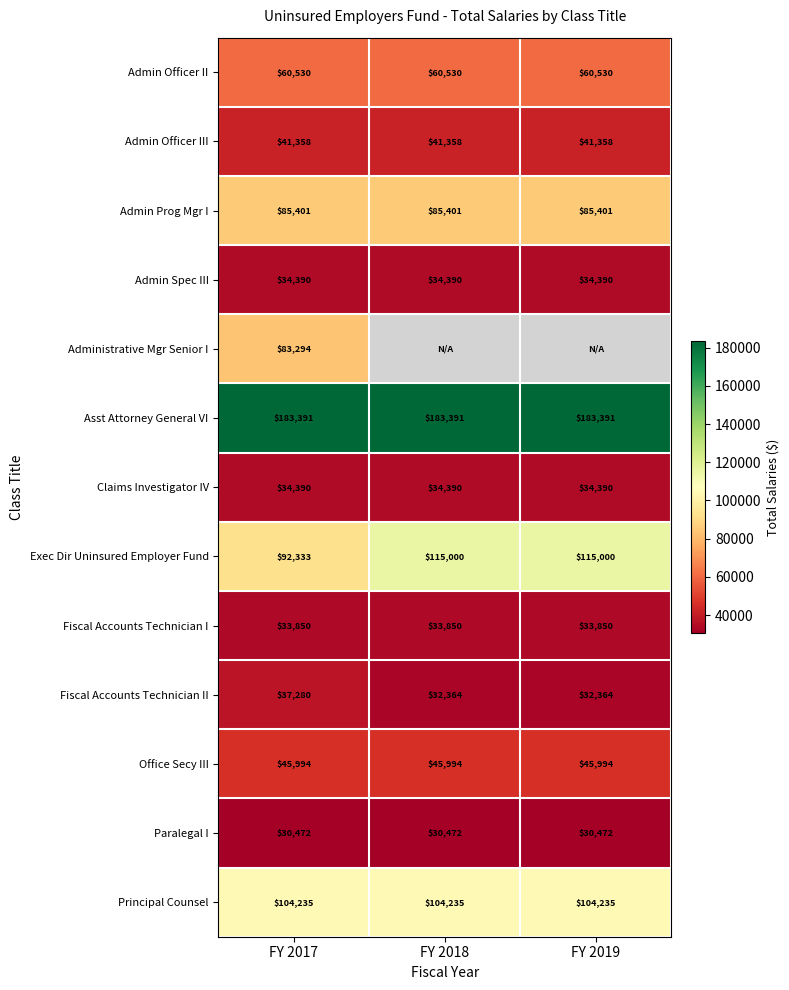

How many Exec Dir Uninsured Employer Fund values are between 92333 and 115000?

3